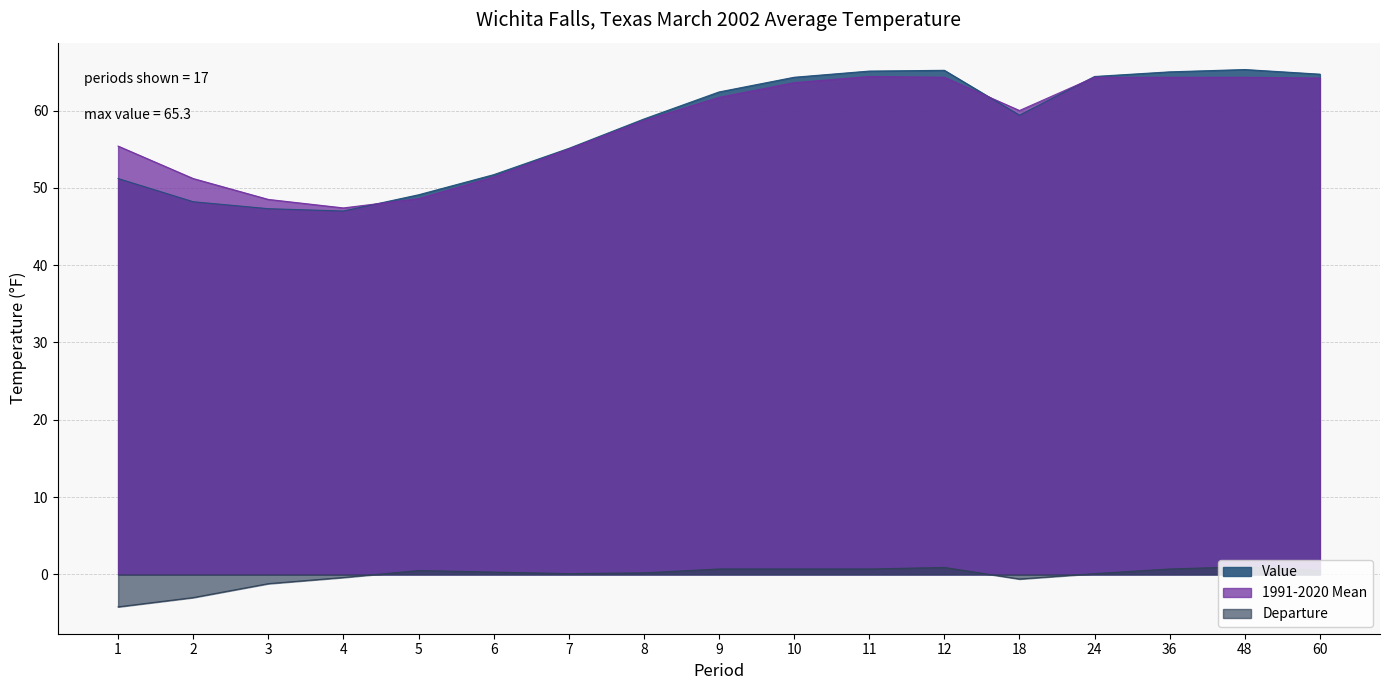

Does the chart have visible grid lines?

Yes